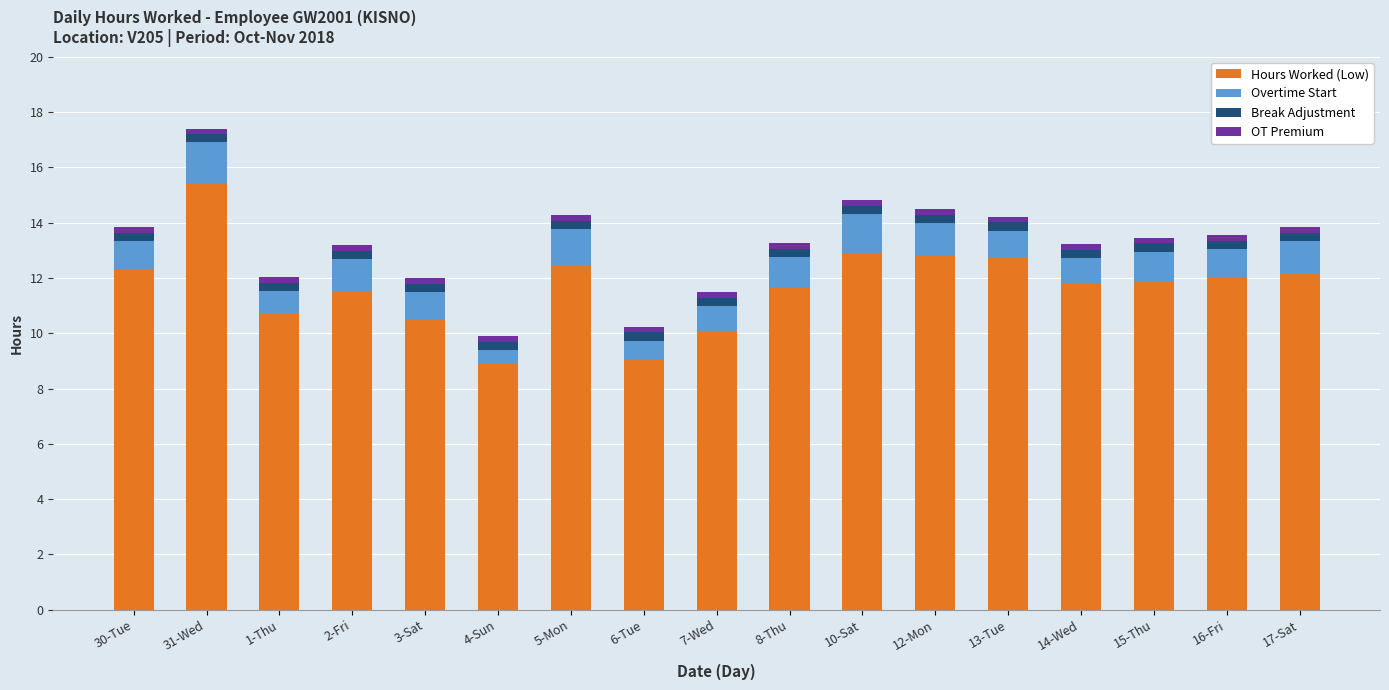

What is the average value of the Hours Worked (Low) series?

11.7